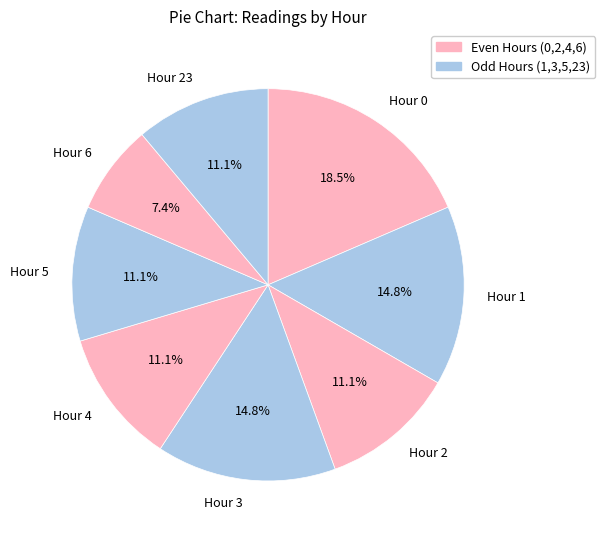

True or false: Hour 0 accounts for 11% of the total.

False